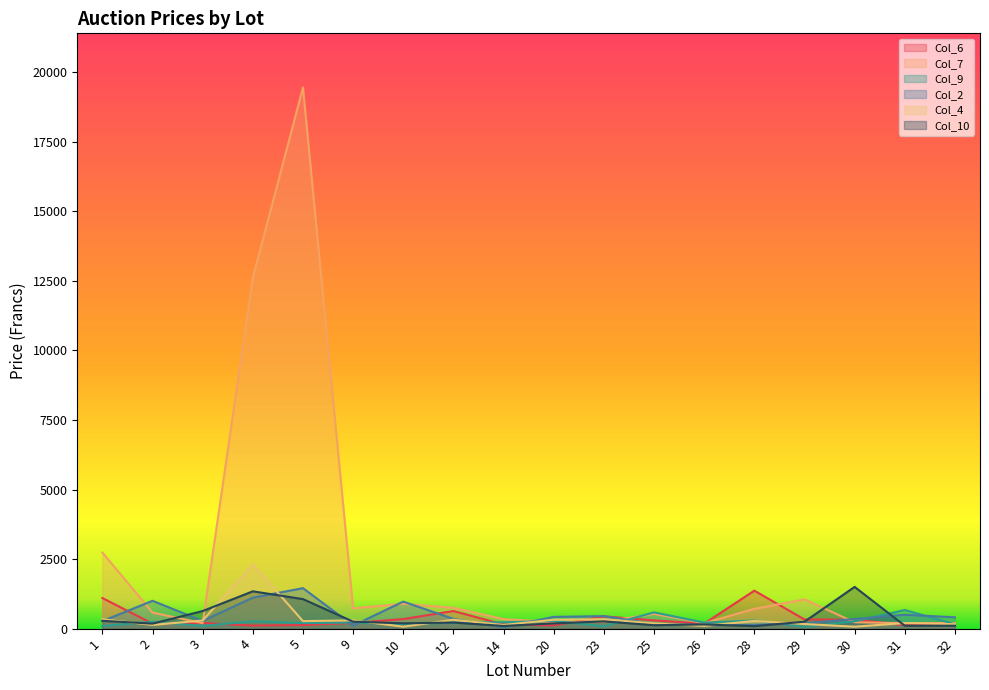

Where is the first local minimum for Col_7?

3